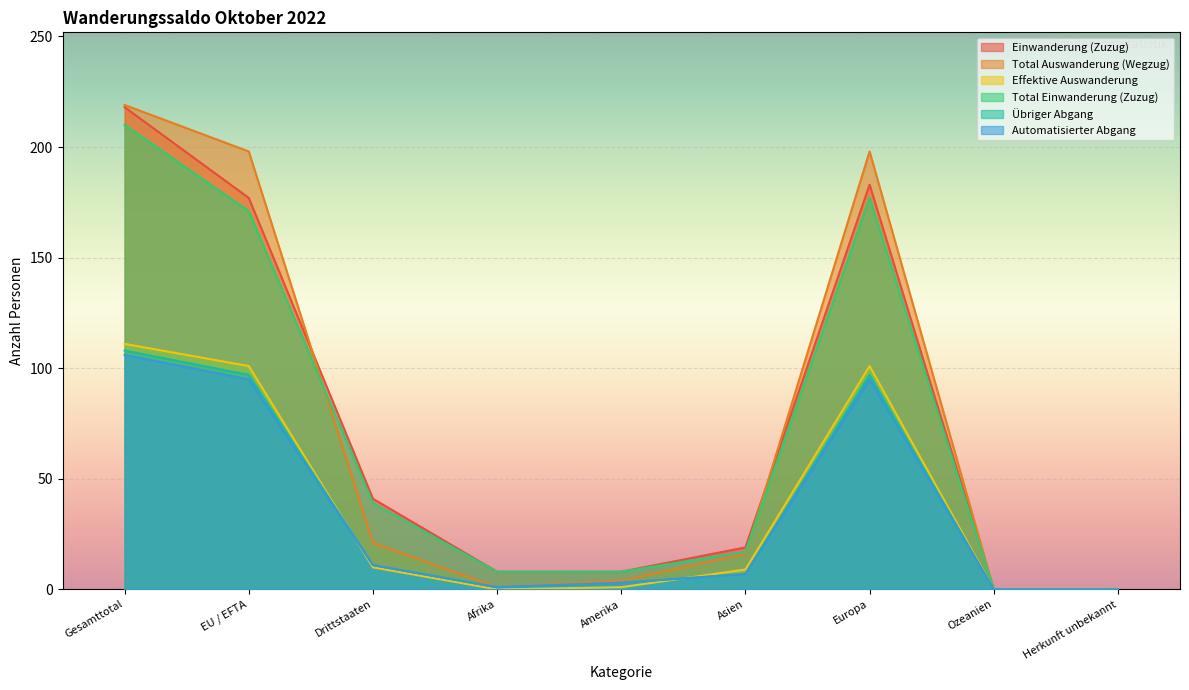

What is the sum of the Effektive Auswanderung values at Europa and Herkunft unbekannt?

101